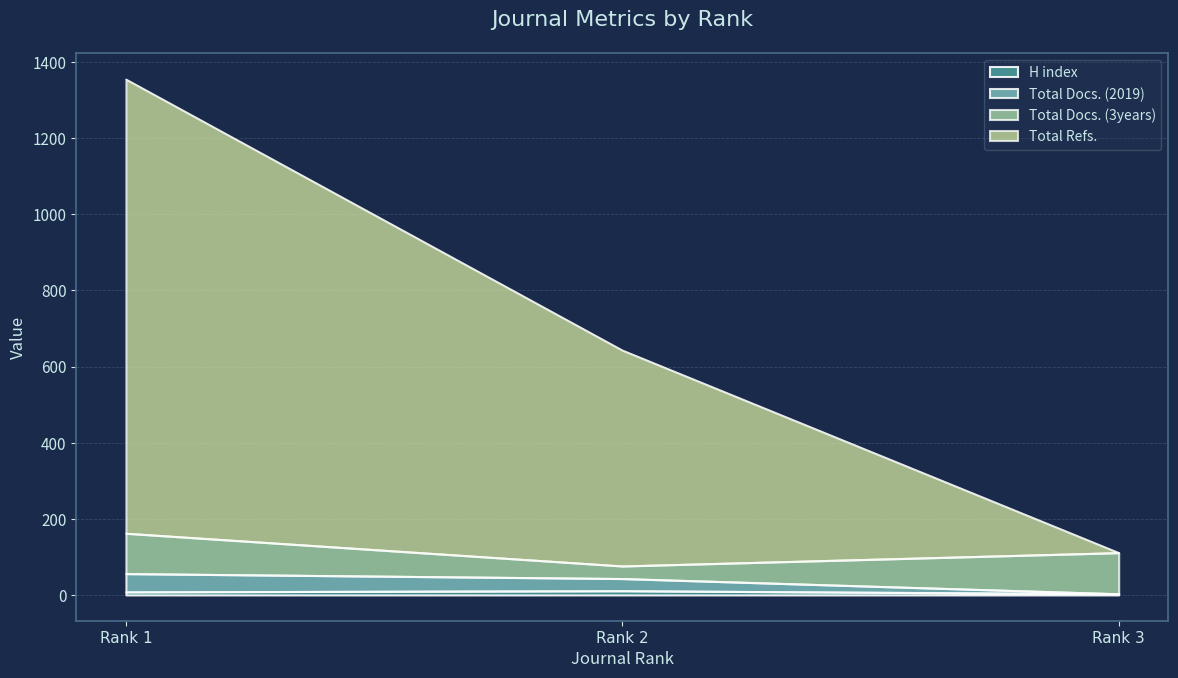

The value of Total Docs. (2019) at Rank 1 is 13. True or false?

False